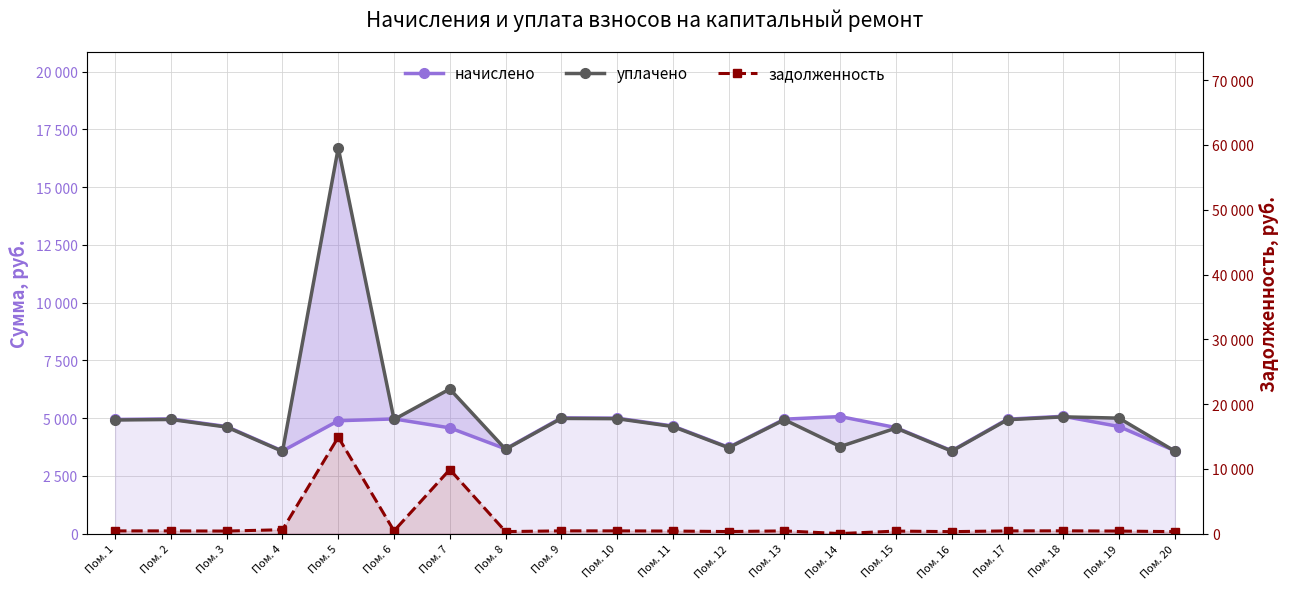

How many interior local valleys does the начислено series have?

4